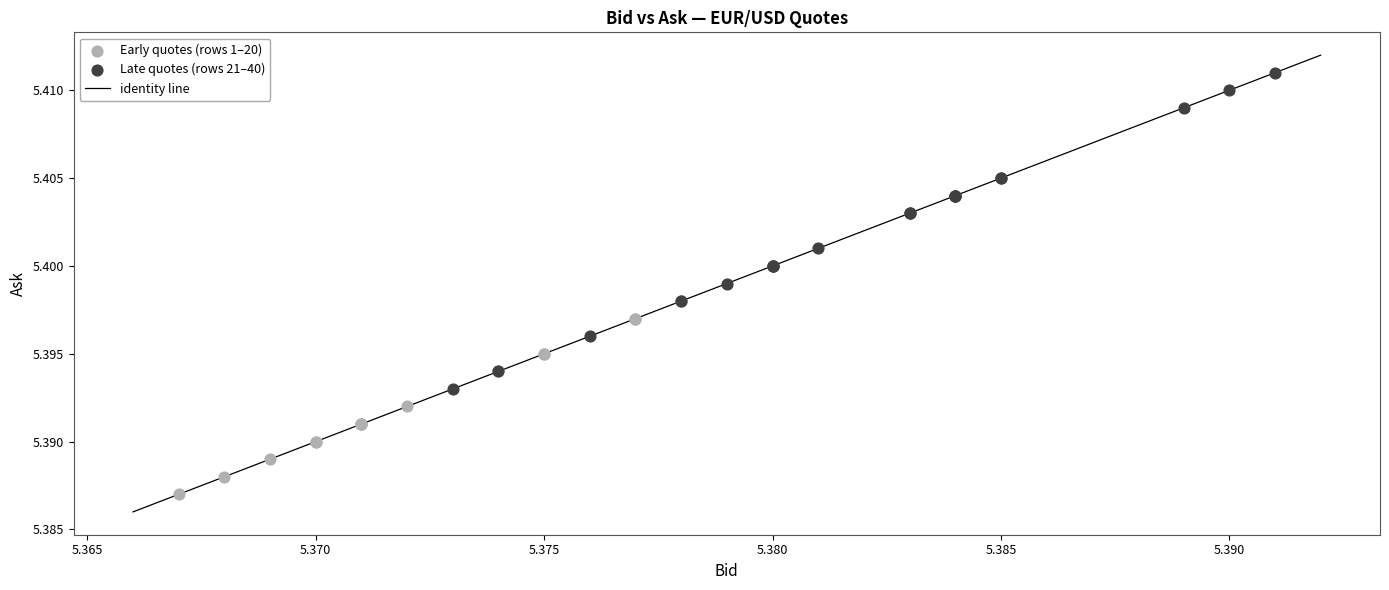

Which series contains the lowest Y value?

Early quotes (rows 1–20)